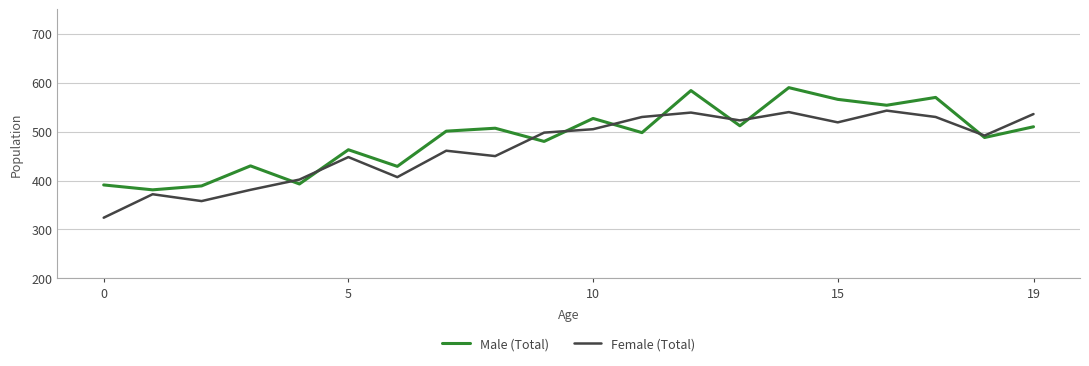

What is the maximum value shown in the chart?

590